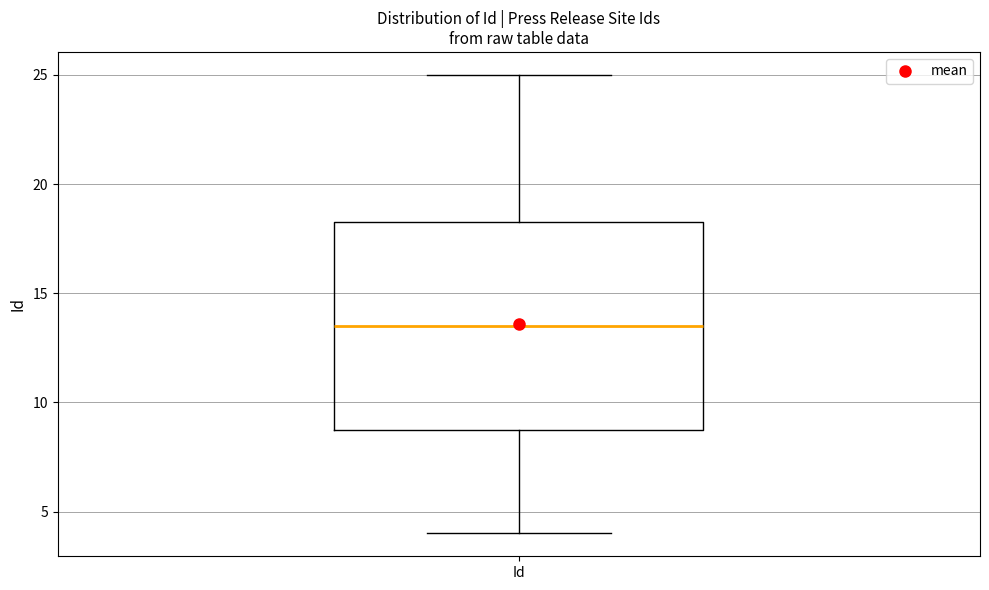

Where does the lower whisker of the box for Id end on the y-axis? The values are not printed on the chart, so give them approximately, as read against the axis.

4.0